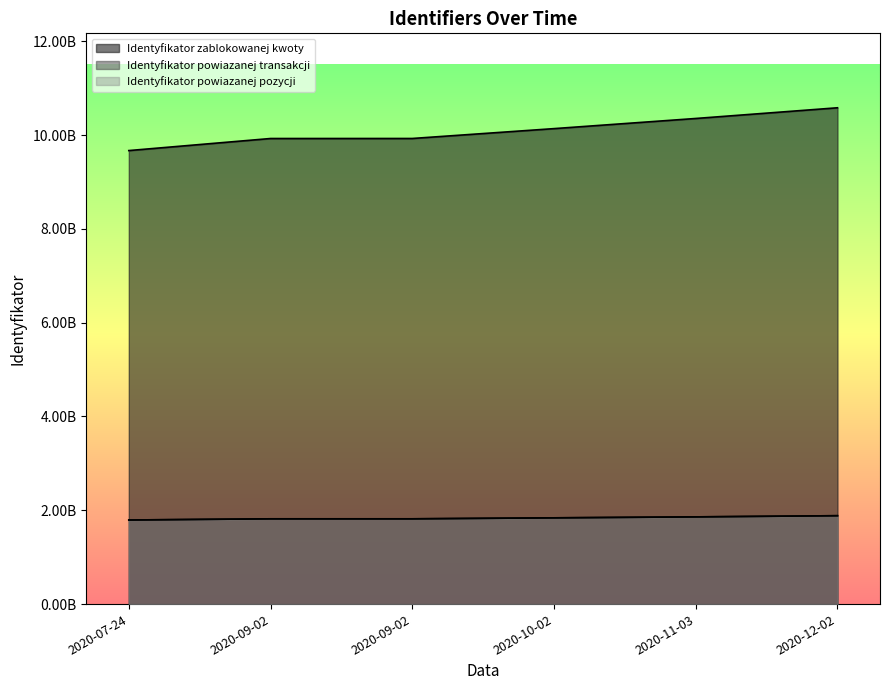

Which series changed the most between 2020-10-02 and 2020-11-03?

Identyfikator zablokowanej kwoty